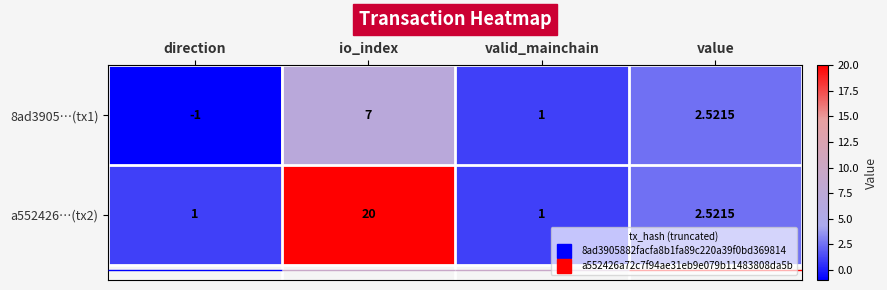

Rank the series by their maximum value, from highest to lowest.

a552426…(tx2), 8ad3905…(tx1)